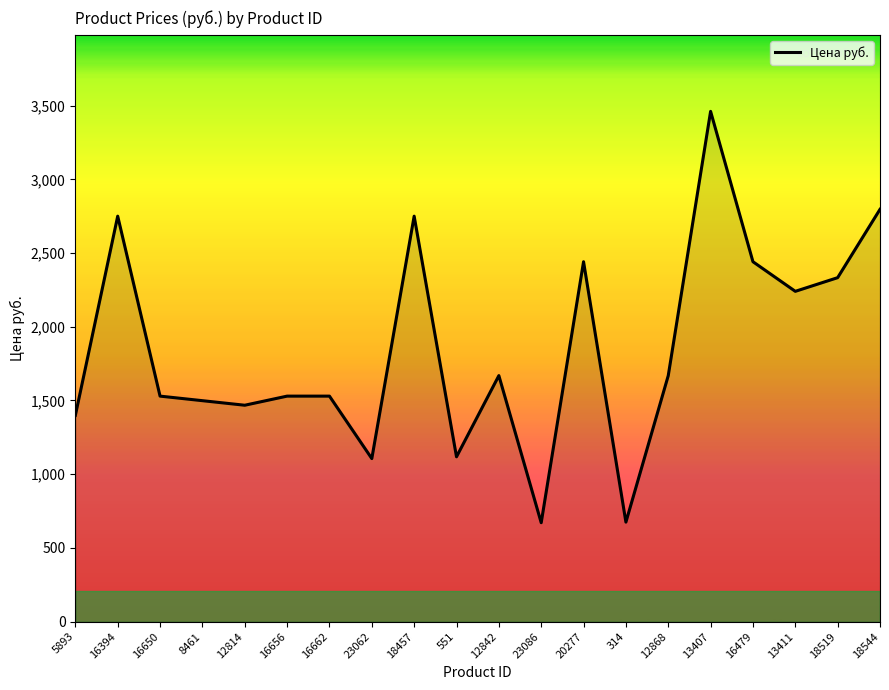

What is the sum of all values?

37074.0